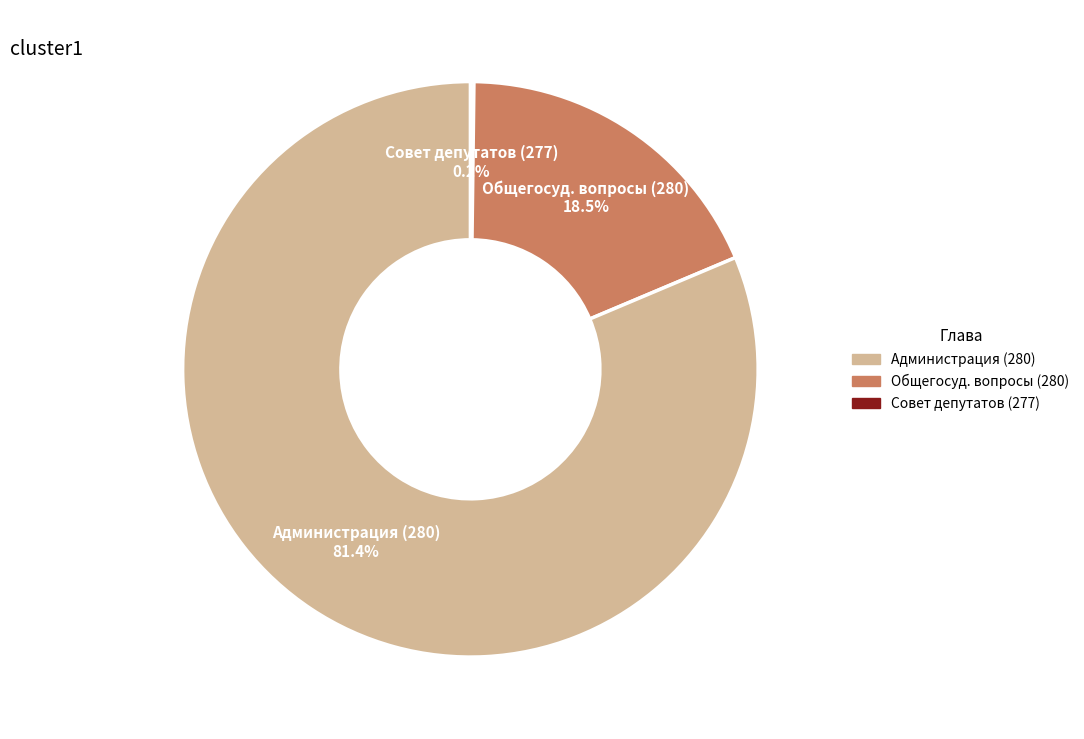

Is there a majority slice in this chart?

Yes